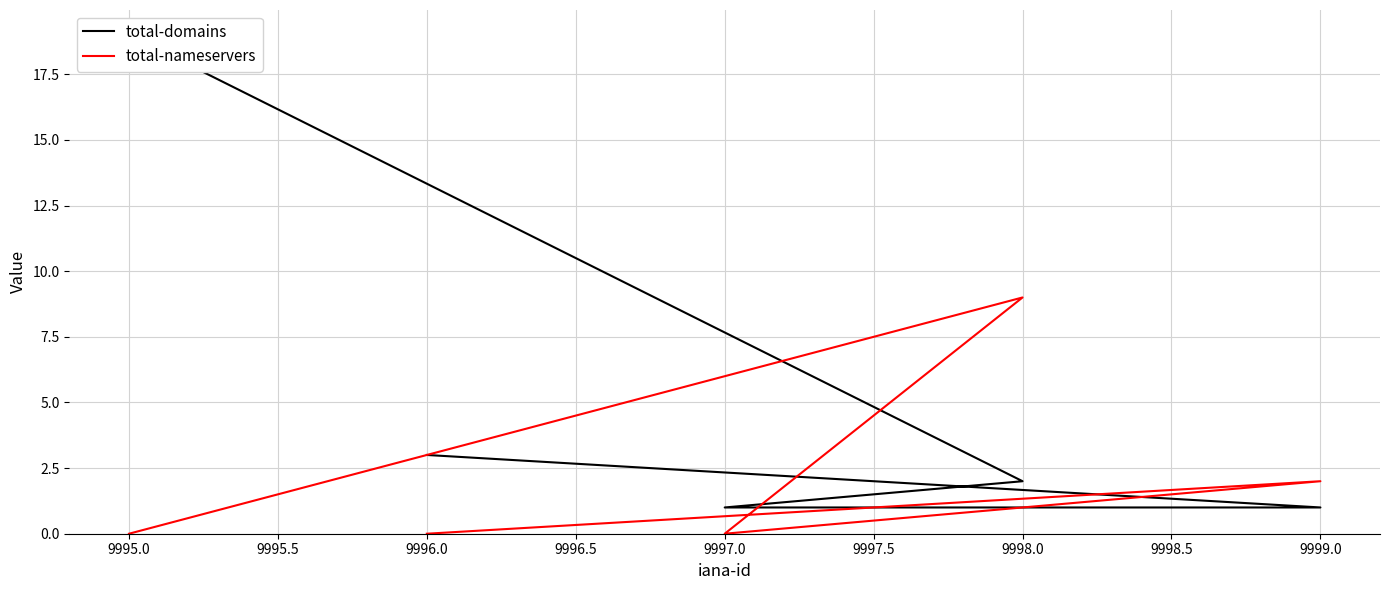

What is the difference between the total-nameservers values at 9997.0 and 9999.0?

2